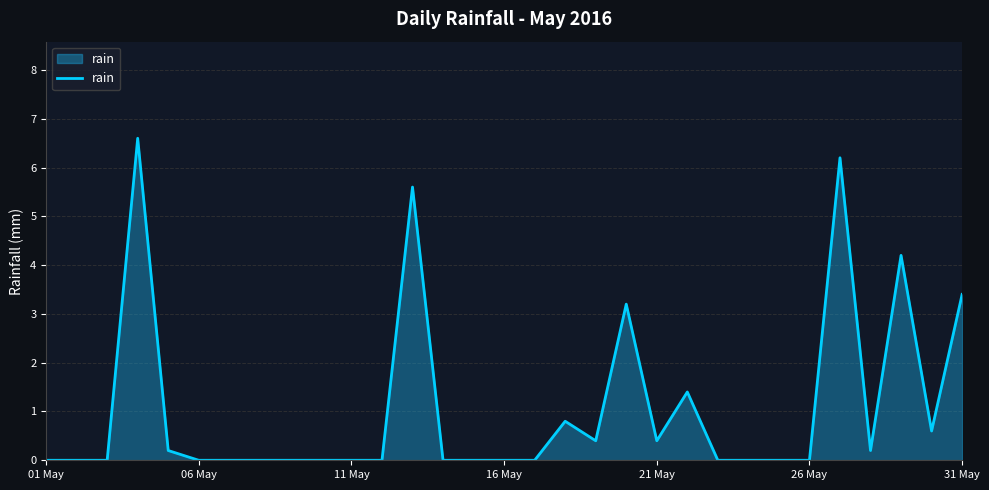

True or false: the data has more than 1 interior local peaks.

True